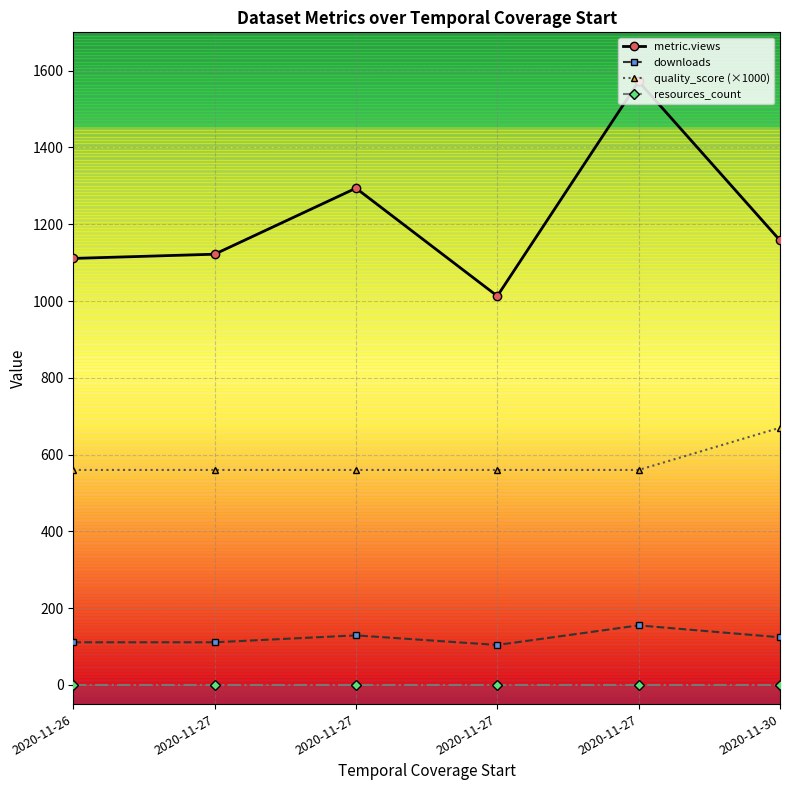

How many data points in downloads are less than 124?

3